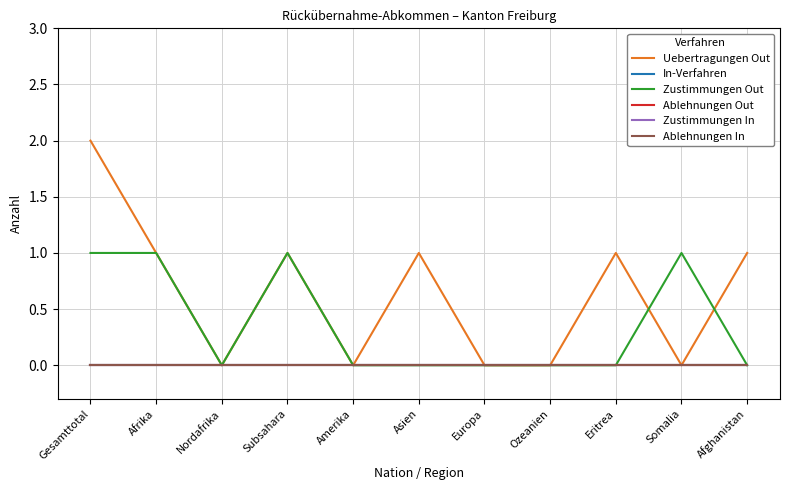

Which series has the largest range (max minus min)?

Uebertragungen Out